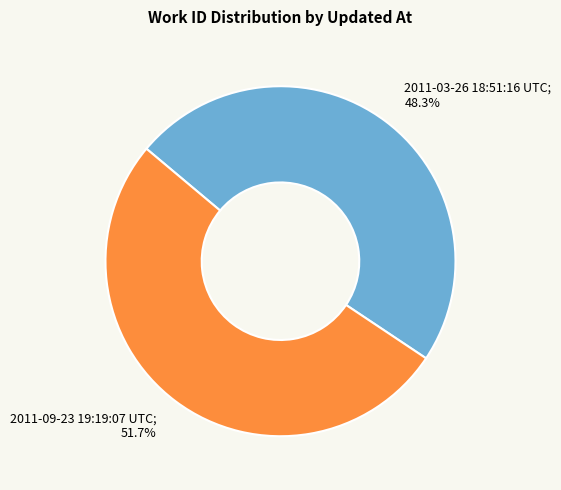

How many segments does this pie chart have?

2